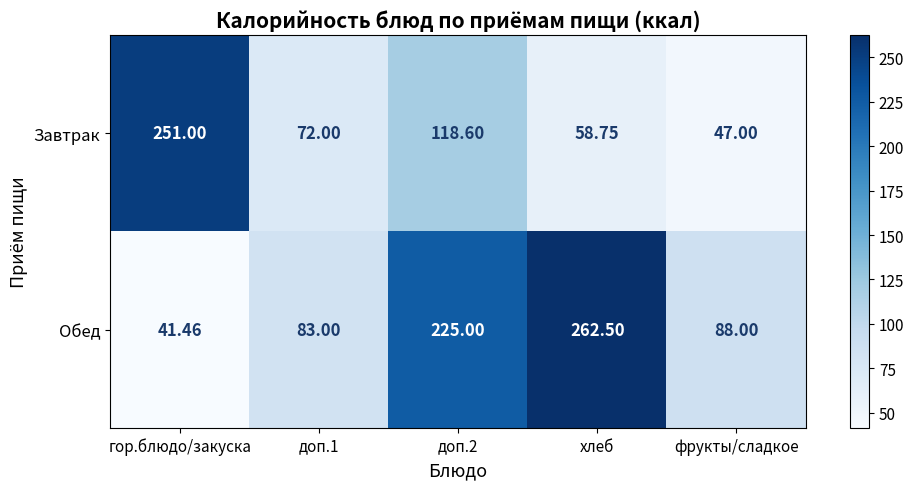

At which category is the sum across all series the highest?

доп.2